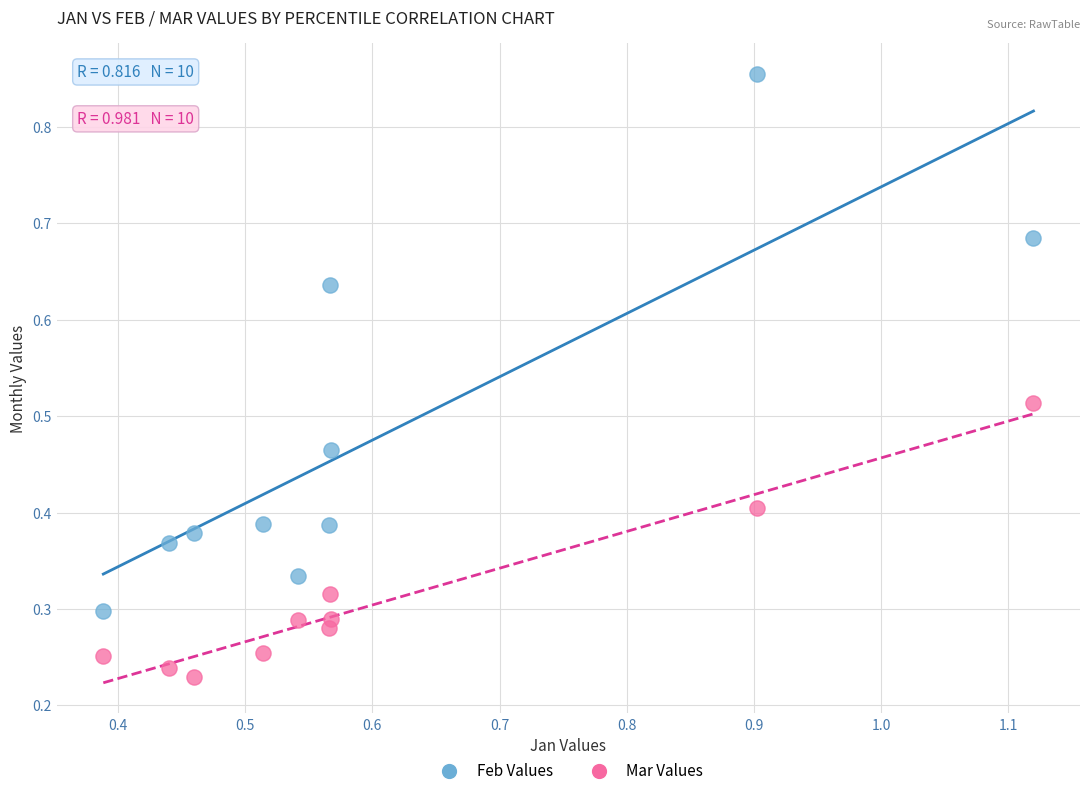

Which series contains the highest Y value?

Feb Values